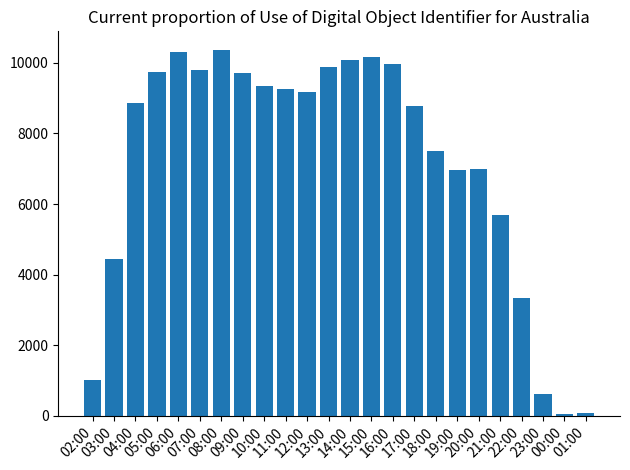

What is the label of the 22nd bar from the left?

23:00